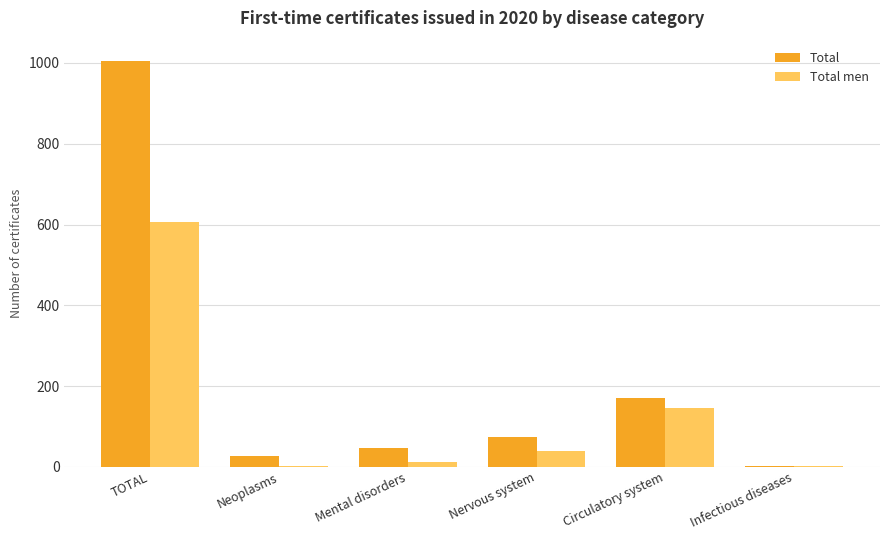

What is the greatest value displayed?

1005